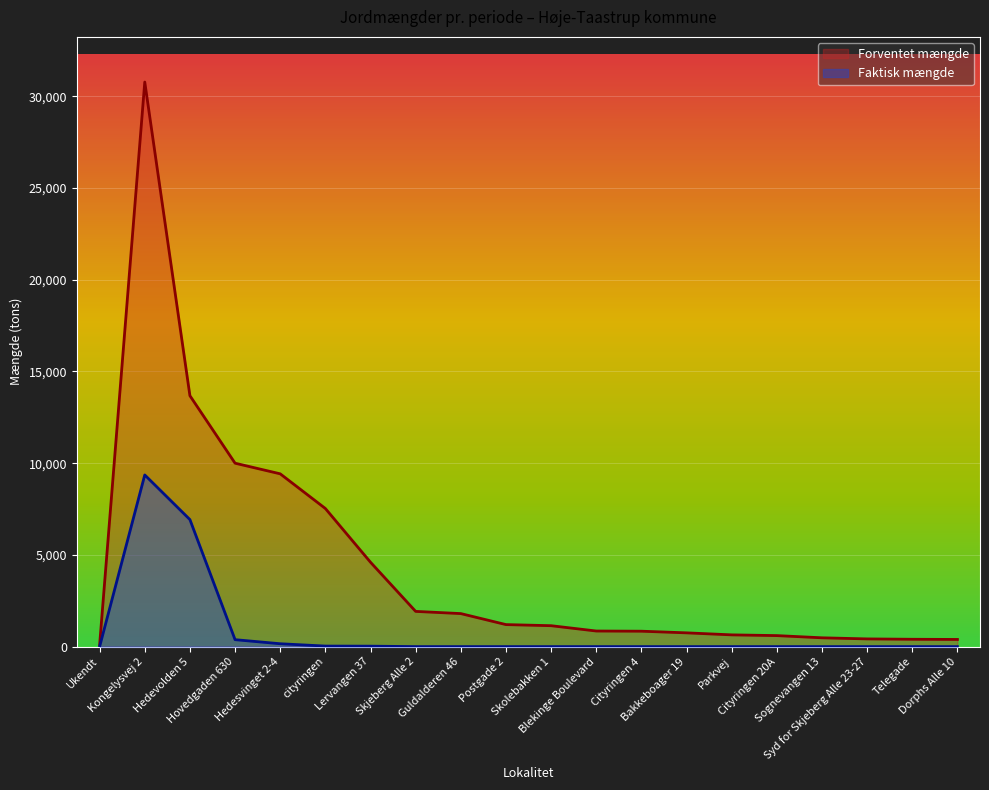

What is the value of the Forventet mængde point at the 19th from the left?

400